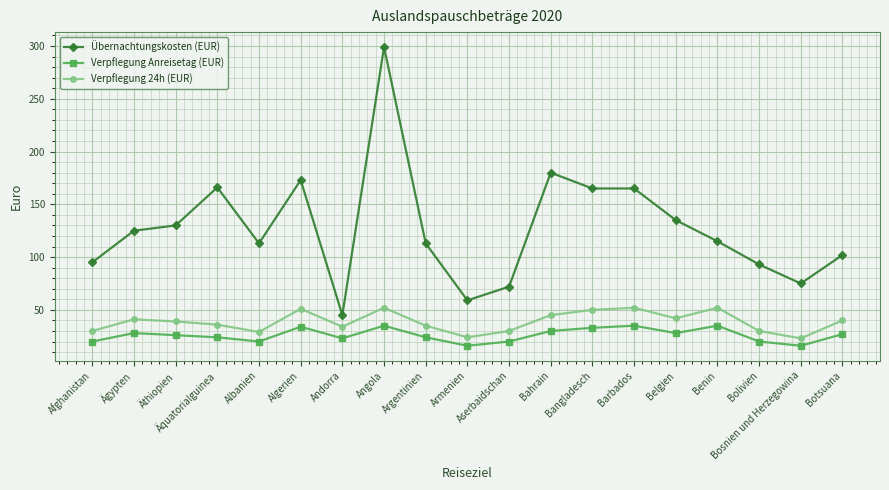

True or false: Verpflegung Anreisetag (EUR) and Verpflegung 24h (EUR) intersect in this chart.

False